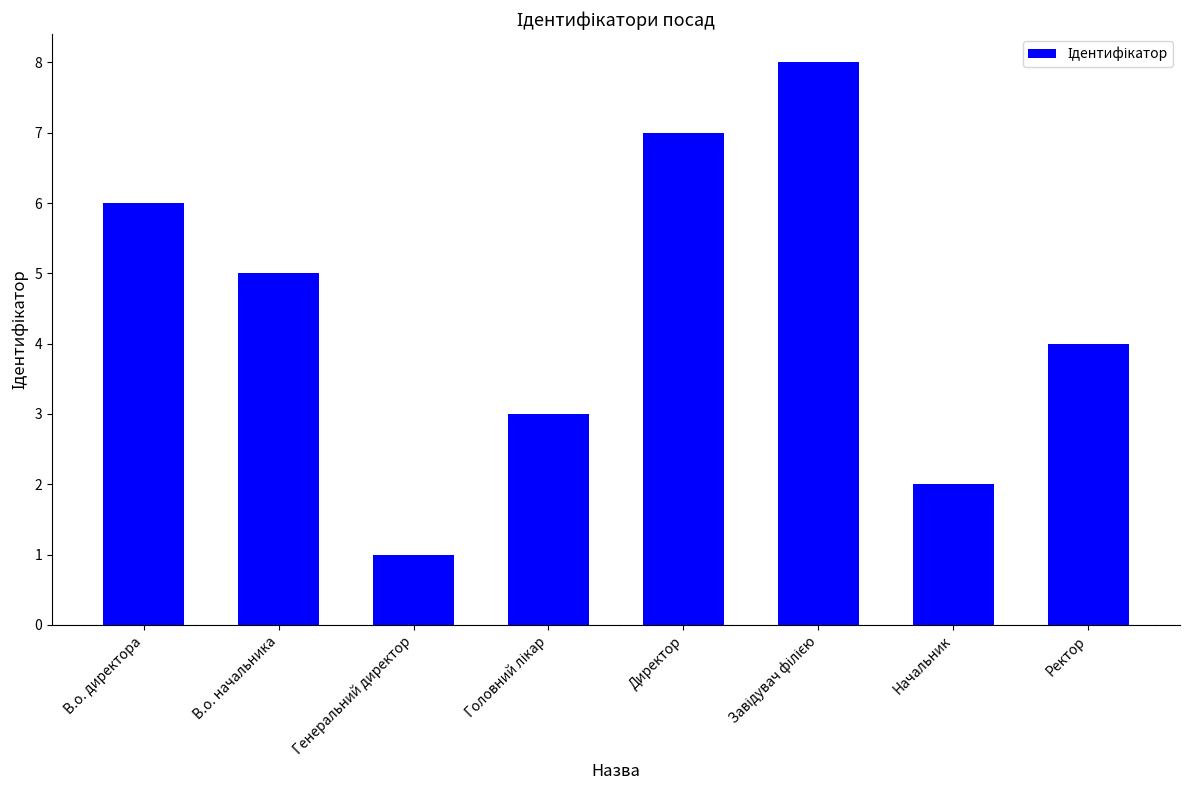

The value at Директор is 7. True or false?

True